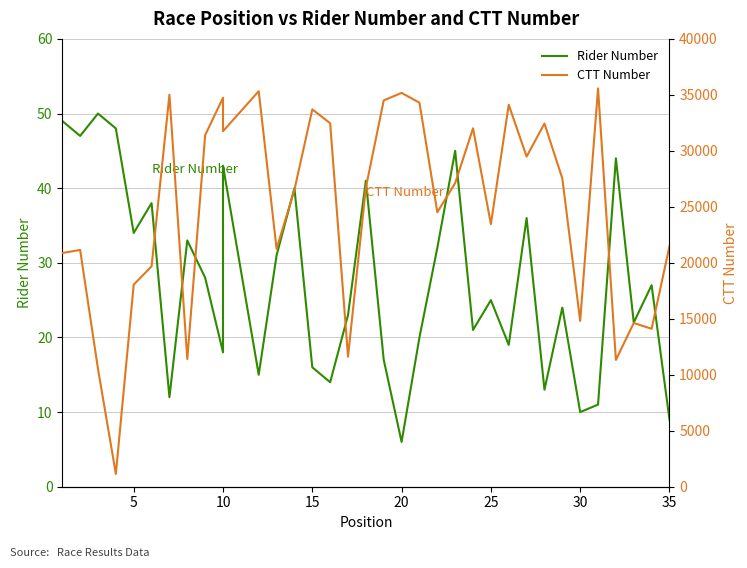

Is the value of Rider Number at 23 greater than the value of CTT Number at 12?

No